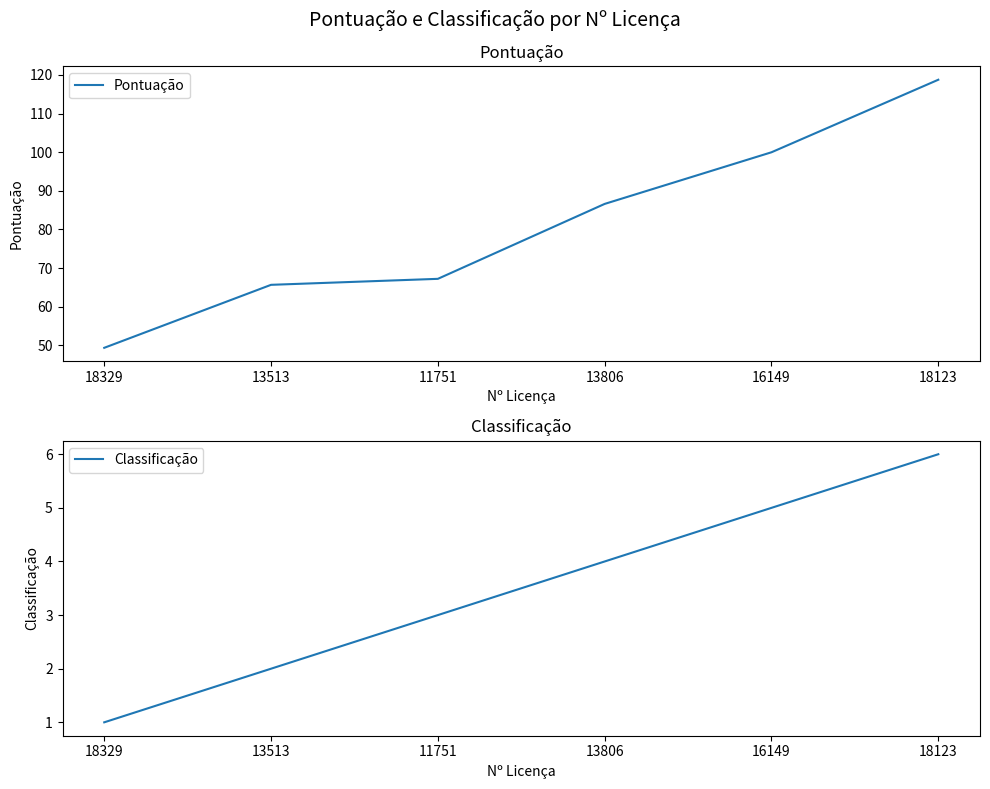

True or false: Pontuação and Classificação cross at least once.

False